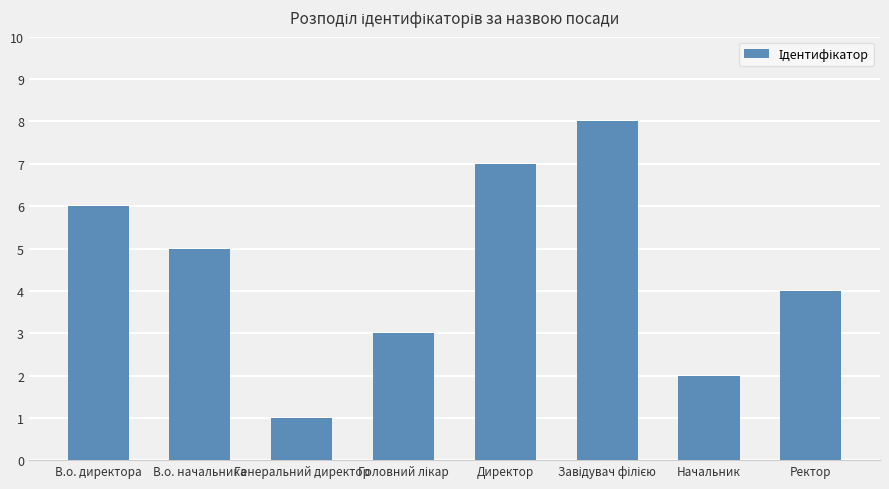

At which label is the value closest to 4?

Ректор